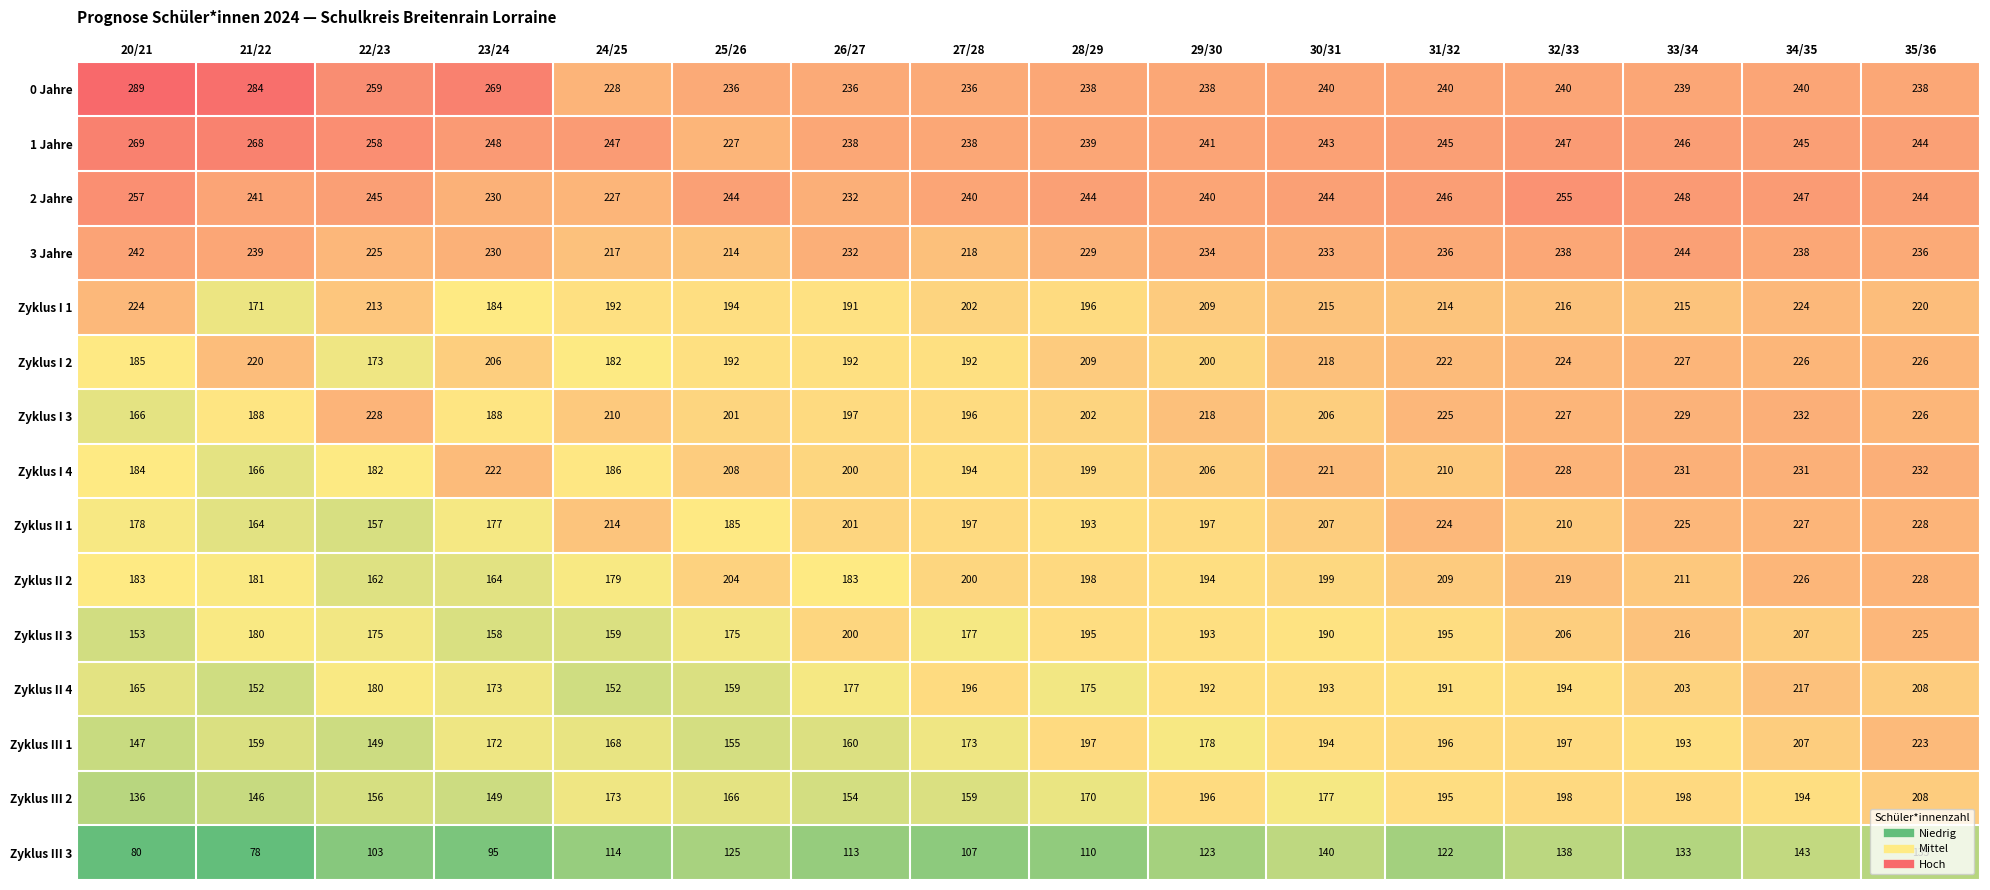

What is the total value across all series at 25/26?

2885